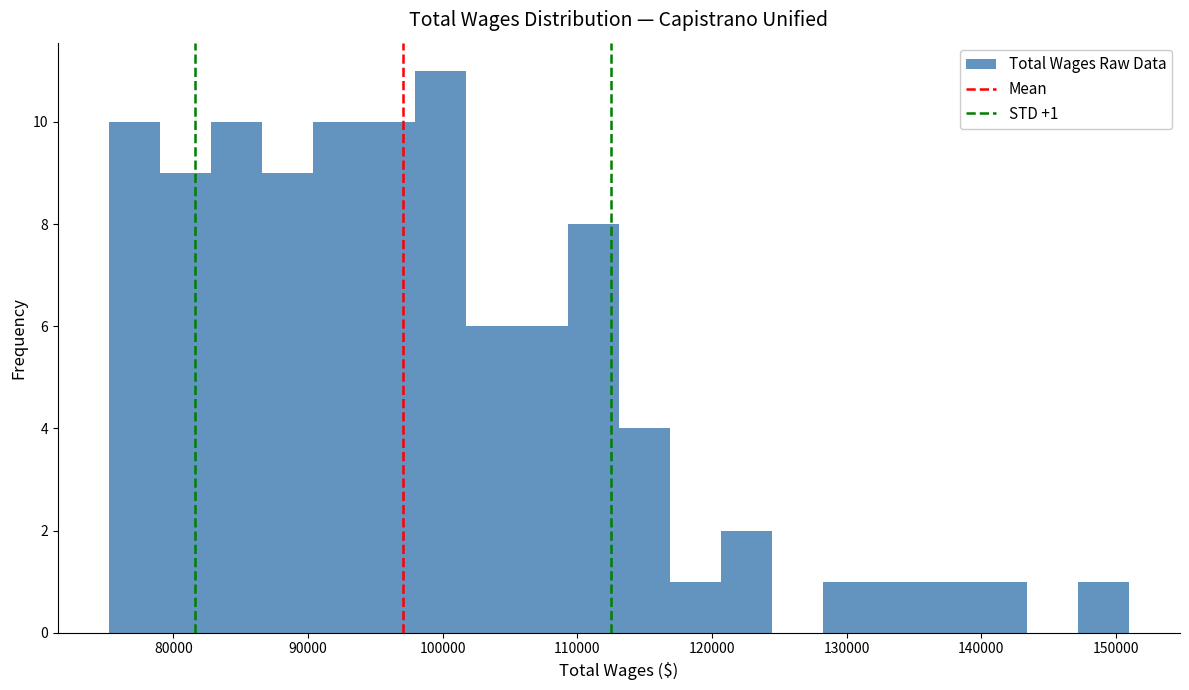

Read against the x-axis, roughly where is the centre of the tallest bar?

100000